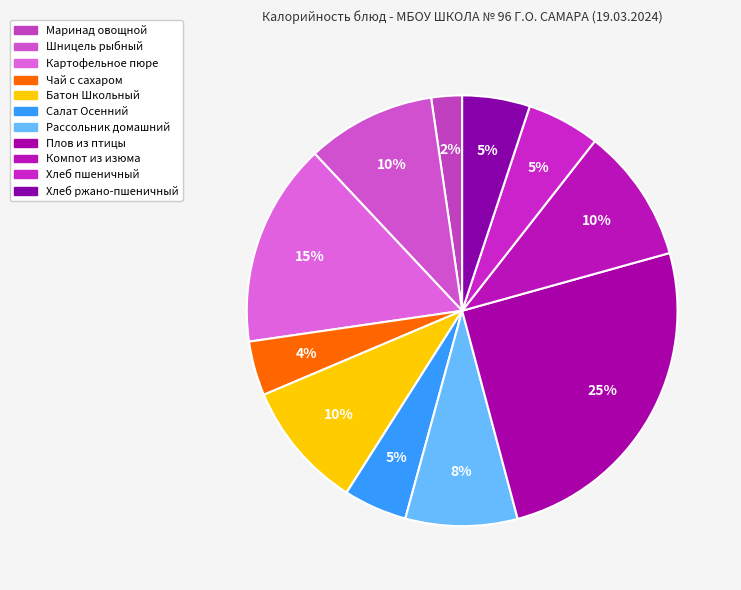

To the nearest percent, what percentage of the pie is Хлеб ржано-пшеничный?

5%